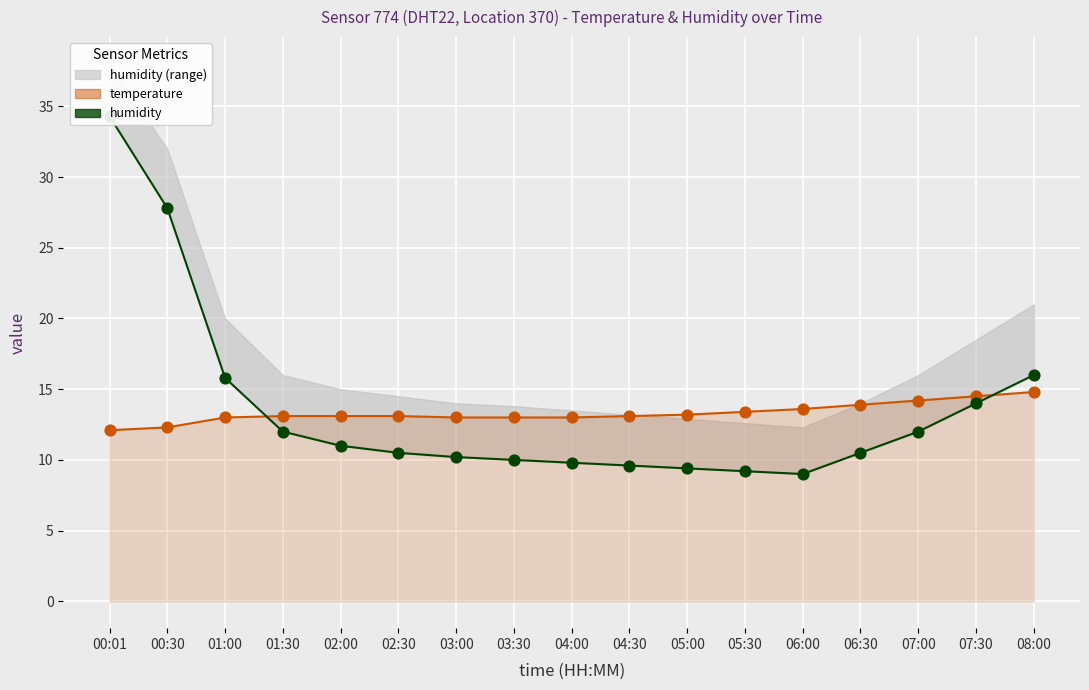

What is the total value across all series at 04:30?

45.4